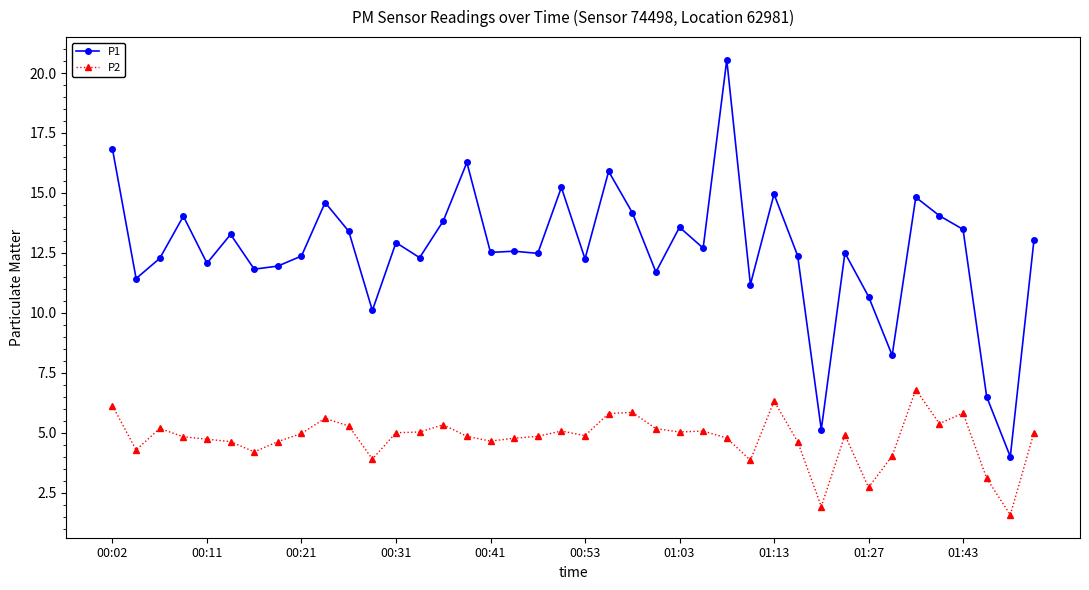

True or false: P1 has more than 1 interior local peaks.

True